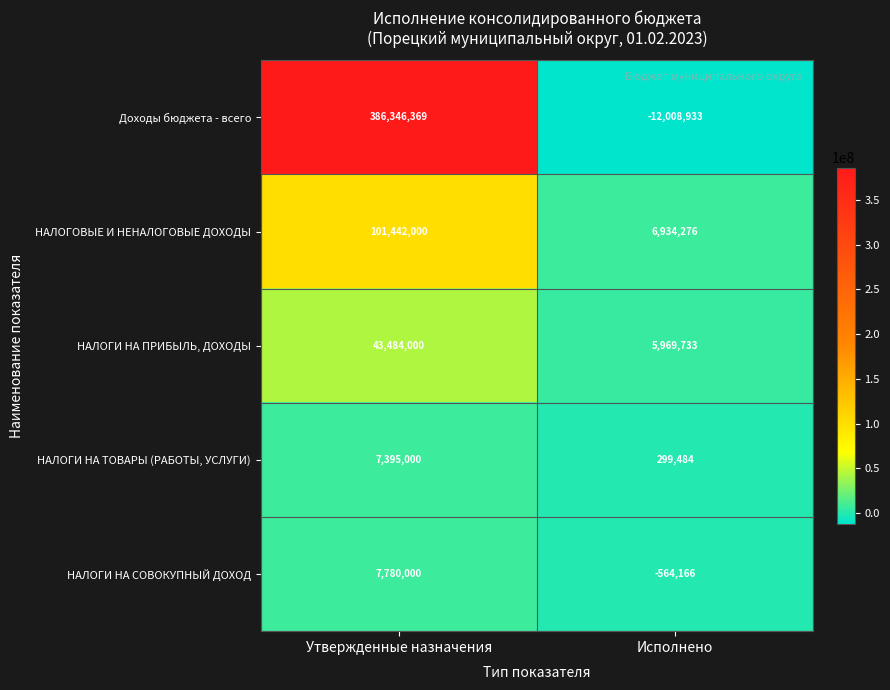

Reading left to right, extract all data points from this chart.

Доходы бюджета - всего: 386346369	-12008933
НАЛОГОВЫЕ И НЕНАЛОГОВЫЕ ДОХОДЫ: 101442000	6934276
НАЛОГИ НА ПРИБЫЛЬ, ДОХОДЫ: 43484000	5969733
НАЛОГИ НА ТОВАРЫ (РАБОТЫ, УСЛУГИ): 7395000	299484
НАЛОГИ НА СОВОКУПНЫЙ ДОХОД: 7780000	-564166